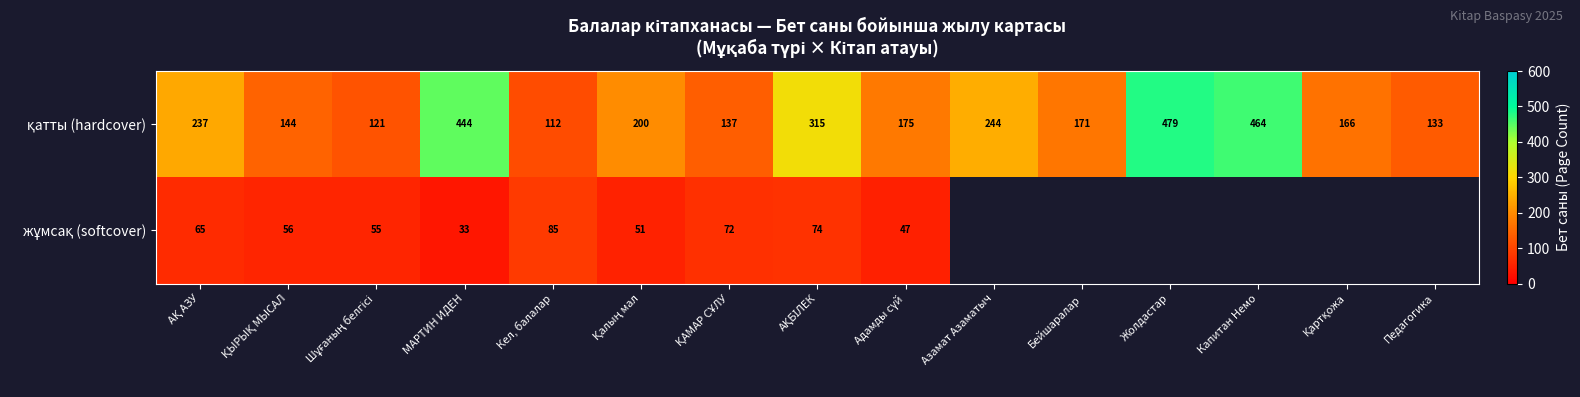

How many values in the қатты (hardcover) series exceed 175?

7